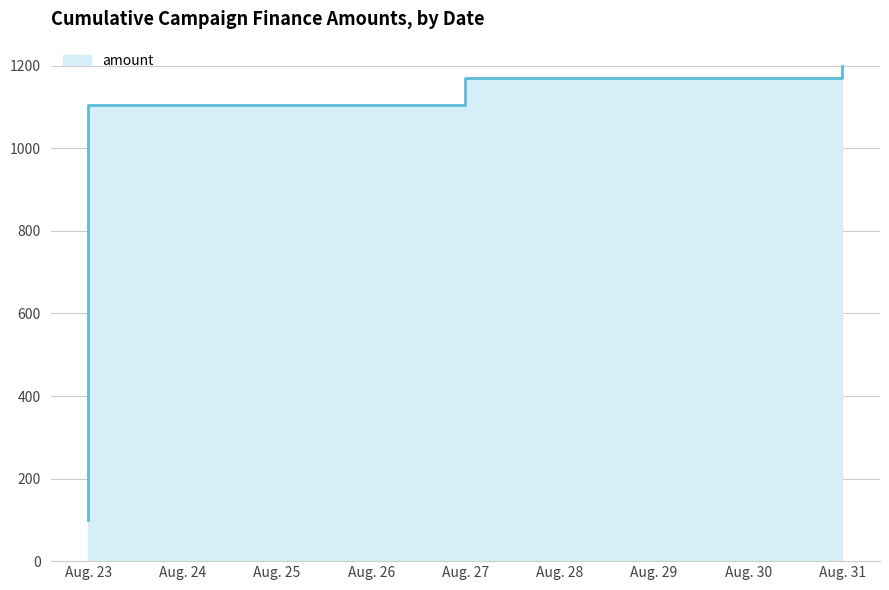

Where is the data nearest to the value 502?

2021-08-23